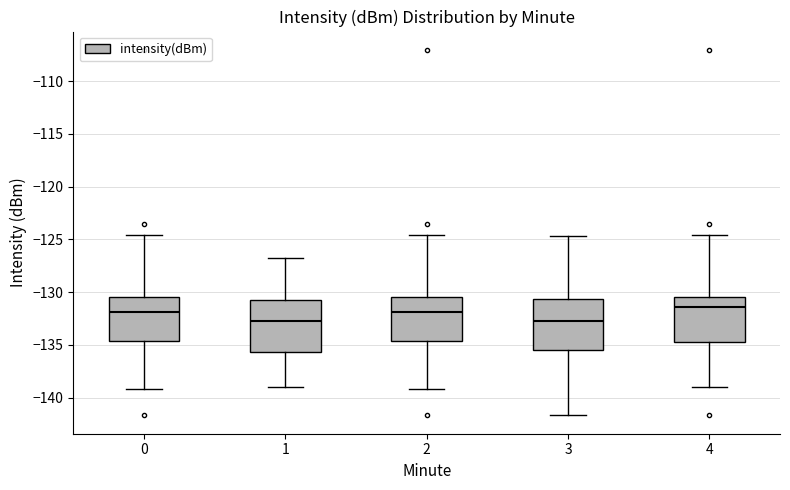

Reading left to right, transcribe this box plot: for each box, give where its median line is, the range the box spans, and where its two whiskers end, as read against the y-axis. The values are not printed on the chart, so give them approximately, as read against the axis.

0: median -132.0, box -134.5 to -130.5, whiskers -139.0 to -124.5
1: median -132.5, box -135.5 to -131.0, whiskers -139.0 to -127.0
2: median -132.0, box -134.5 to -130.5, whiskers -139.0 to -124.5
3: median -133.0, box -135.5 to -130.5, whiskers -141.5 to -124.5
4: median -131.5, box -135.0 to -130.5, whiskers -139.0 to -124.5